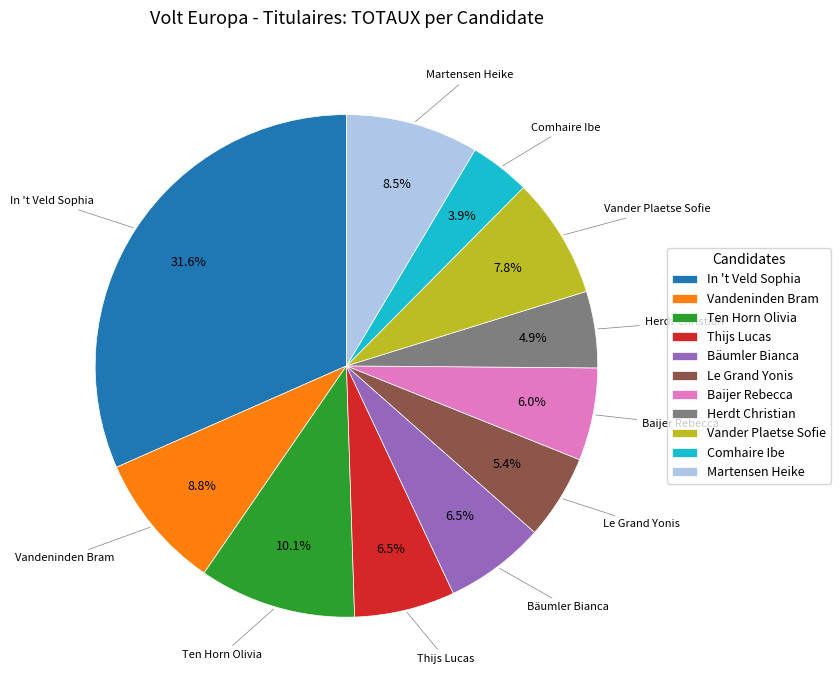

What is the smallest slice in the pie chart?

Comhaire Ibe